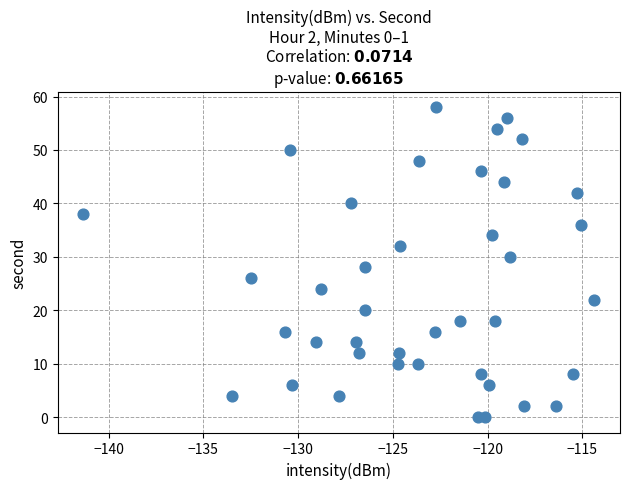

What is the range of Y values (max minus min)?

58